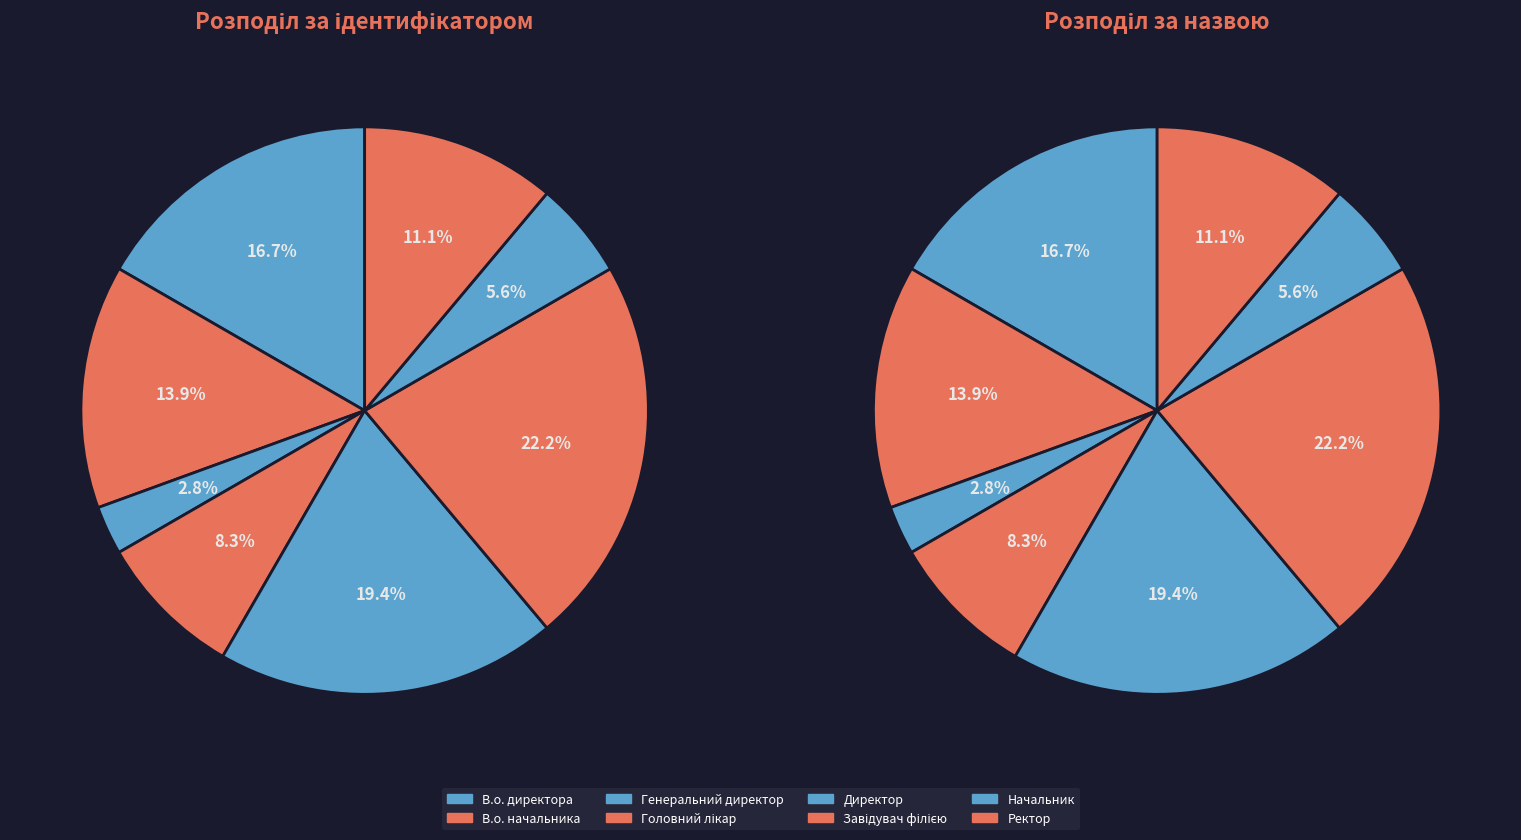

What is the total percentage of Головний лікар and Директор?

27.8%